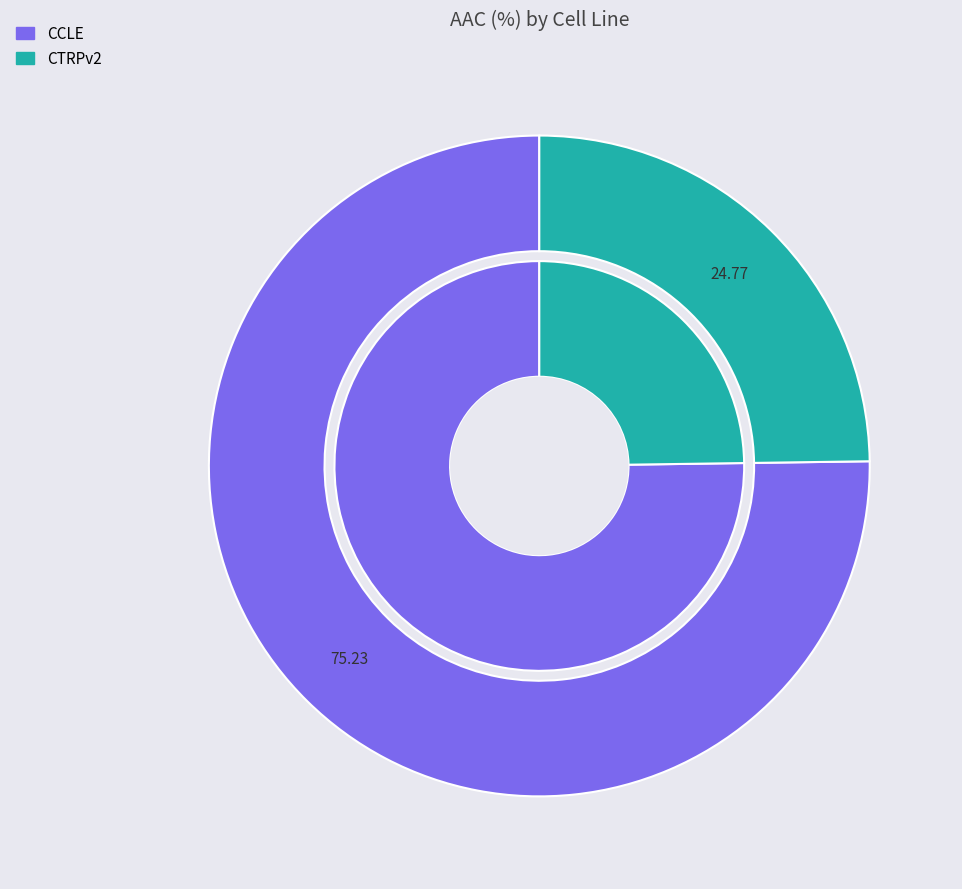

True or false: CCLE accounts for 69% of the total.

False